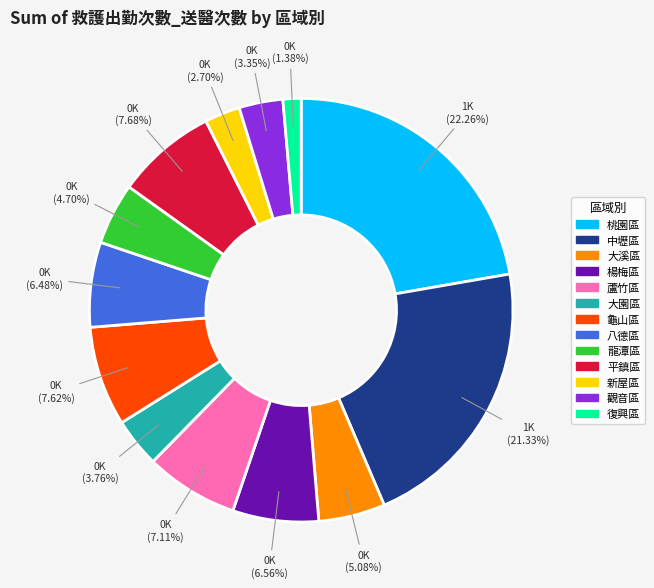

Combined, what portion of the pie is 復興區 and 大溪區?

6.5%